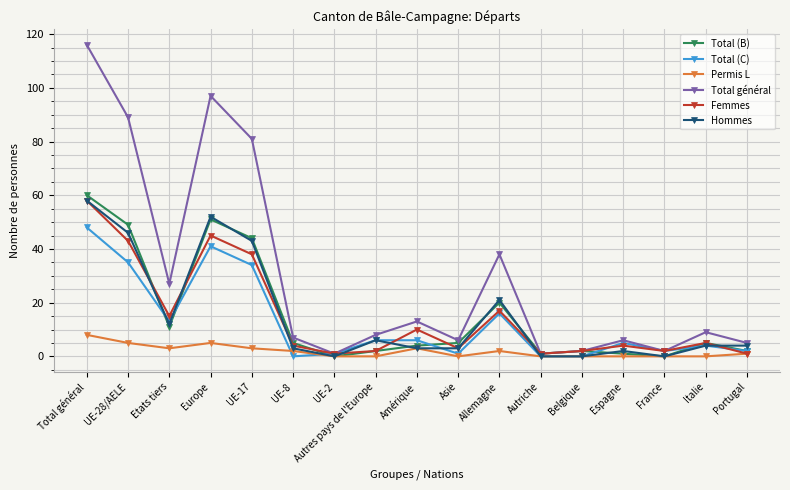

At which category is the sum across all series the highest?

Total général